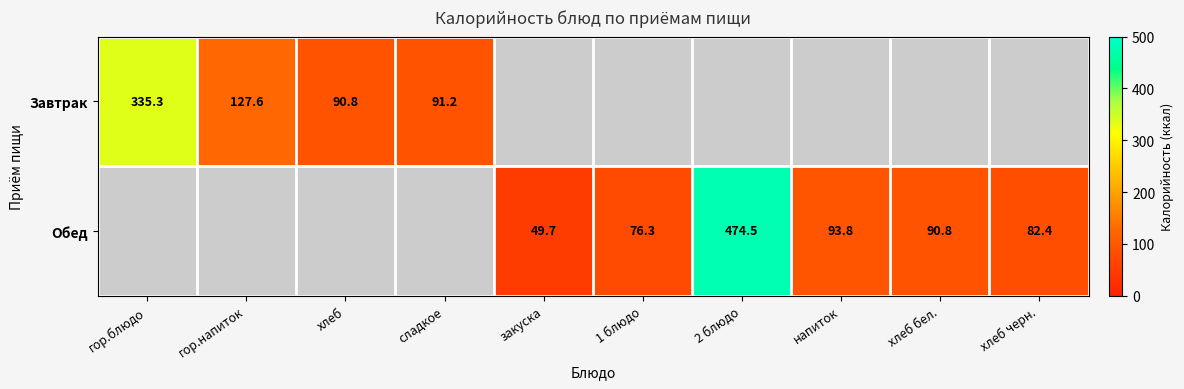

Is it true that Обед equals 474.5 at 2 блюдо?

True